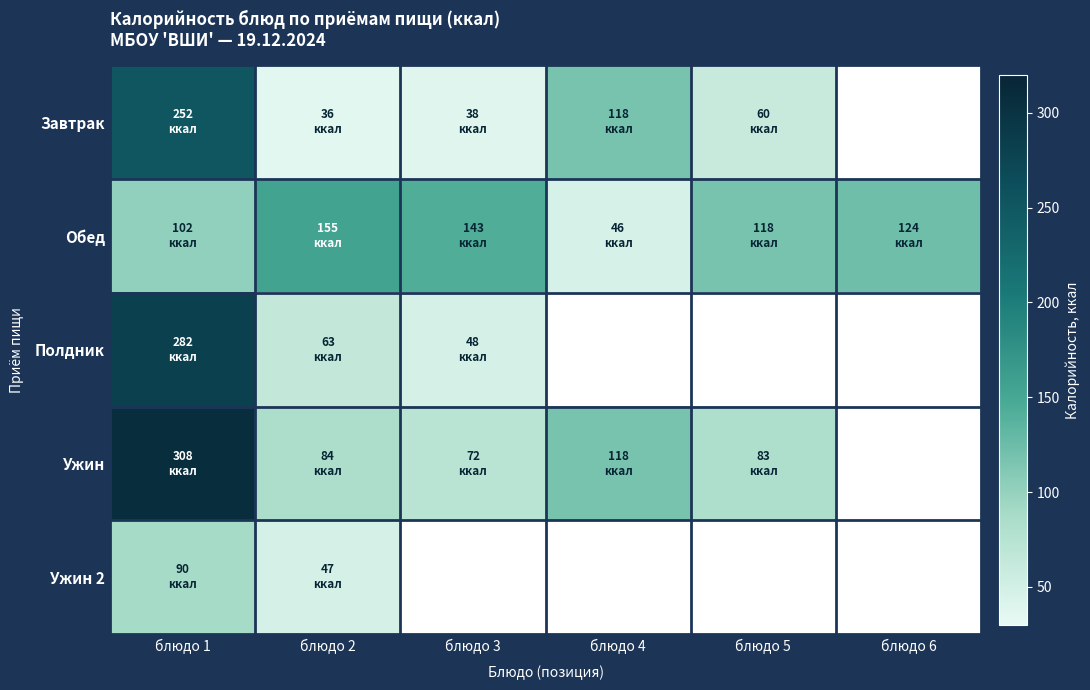

At how many categories does at least one series exceed 59?

6